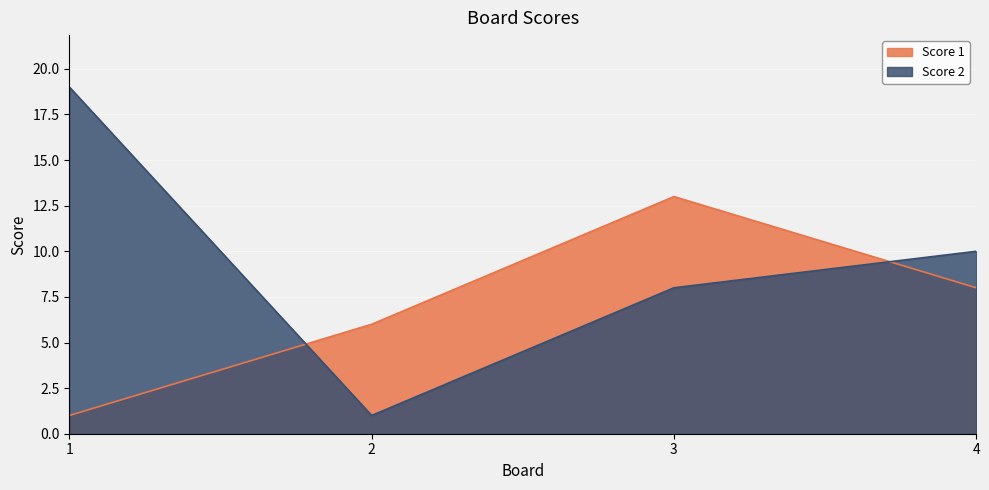

How many intersections are there between Score 1 and Score 2?

2